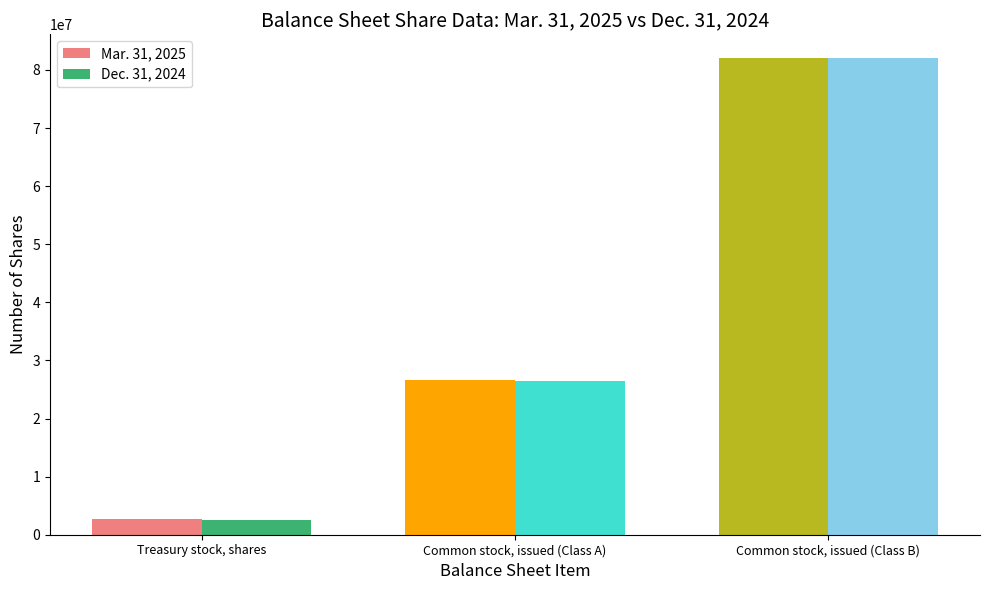

What is the approximate value of Dec. 31, 2024 at Common stock, issued (Class A), to the nearest 10?

26432130